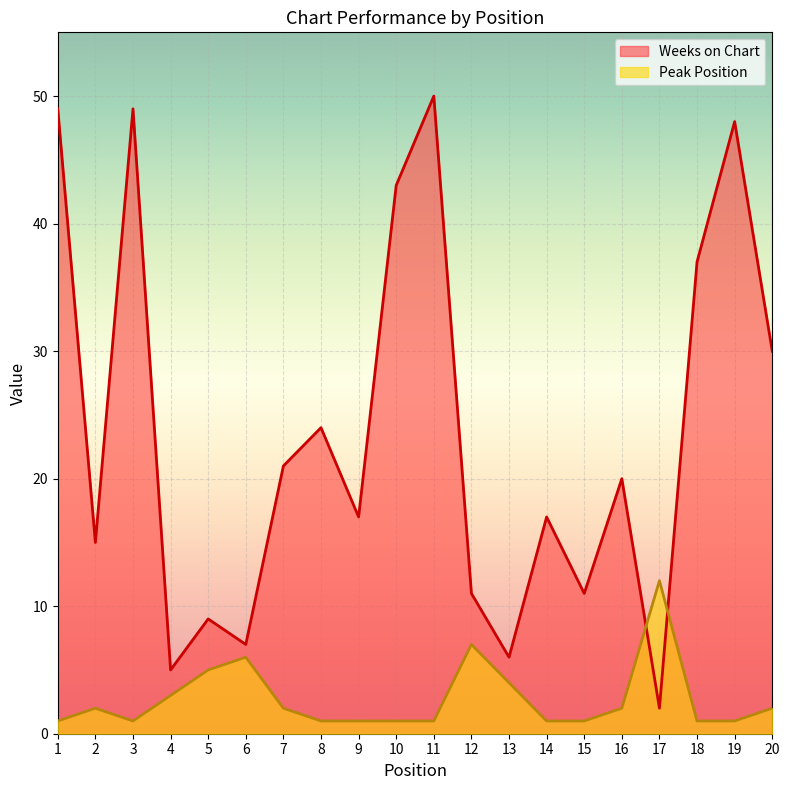

At which category does the chart reach its minimum across all series?

1